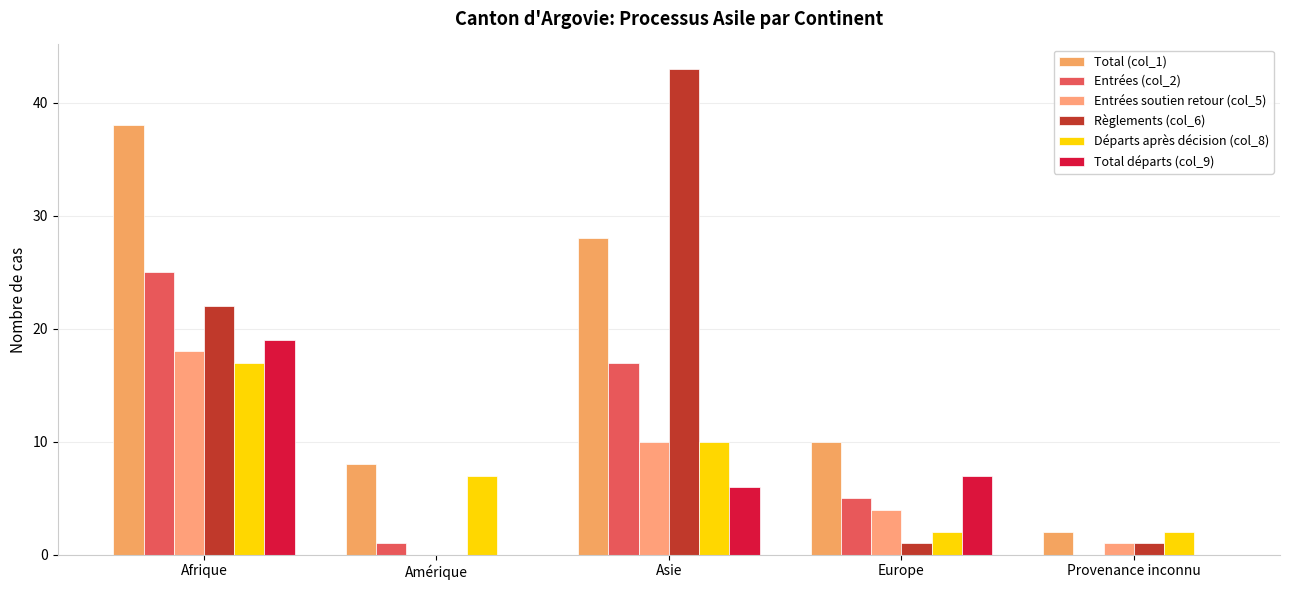

The value of Règlements (col_6) at Afrique is 22. True or false?

True